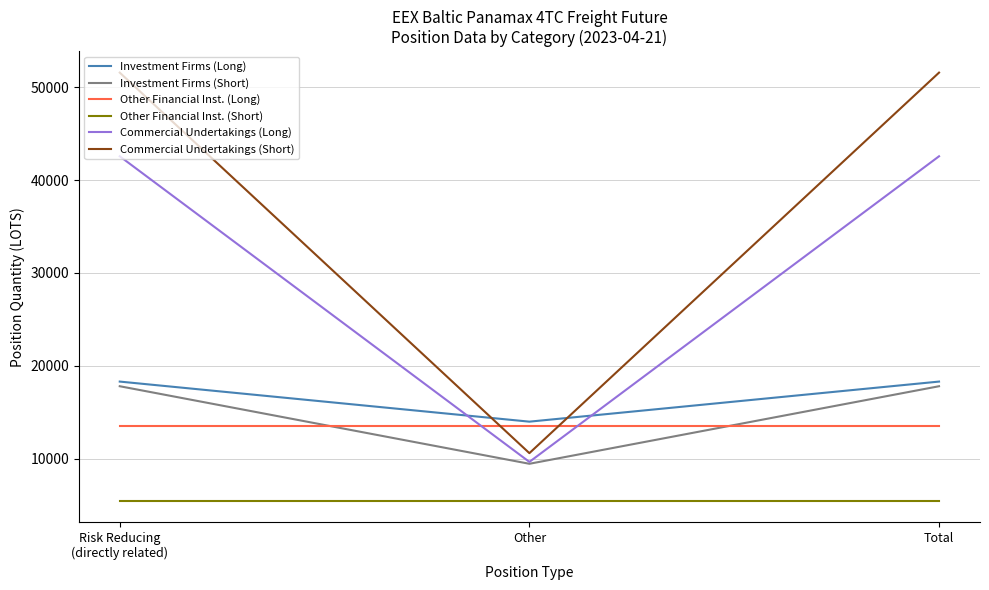

What is the smallest value displayed?

5459.0